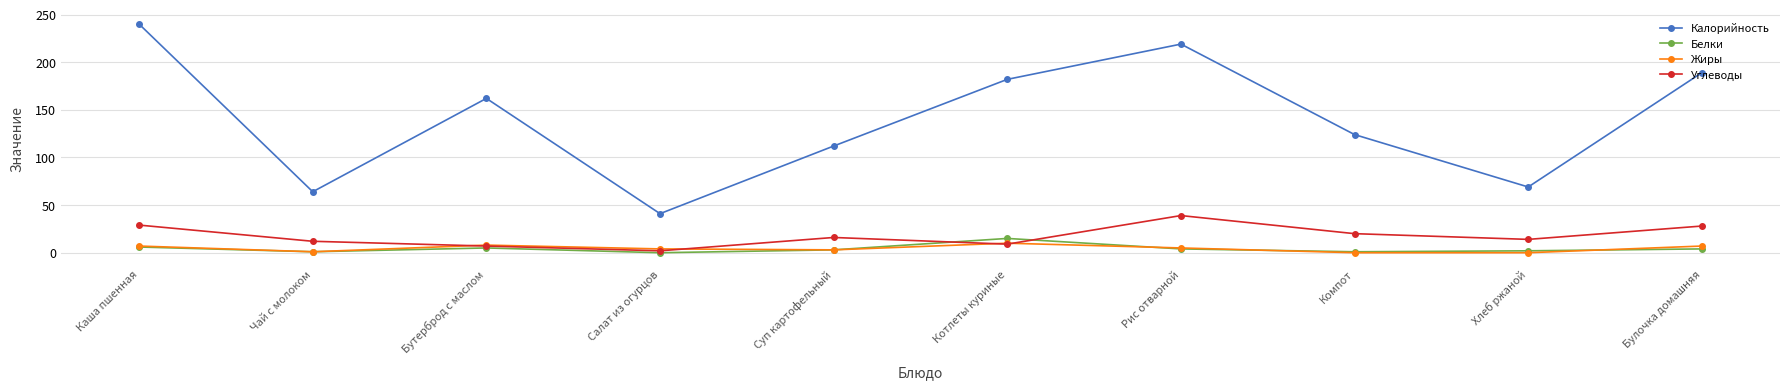

How many interior local valleys does the Калорийность series have?

3